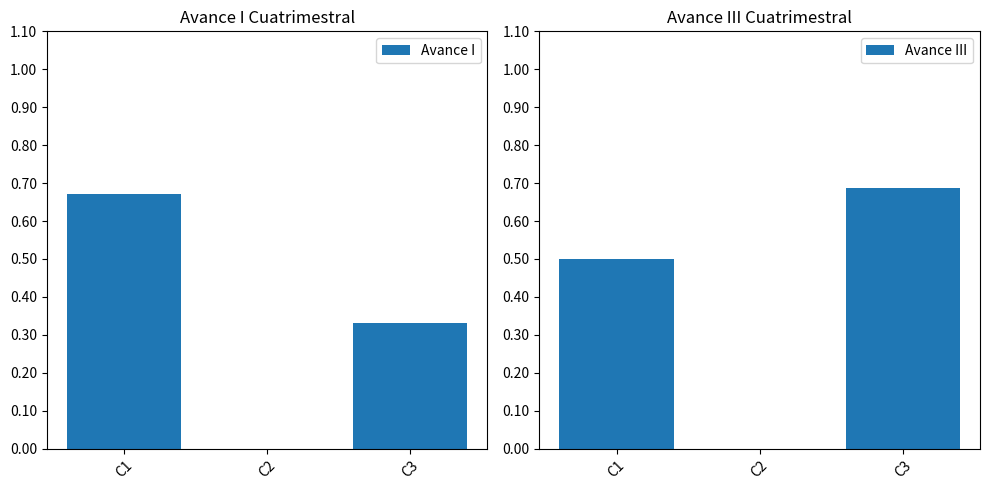

At how many categories does at least one series exceed 0?

2